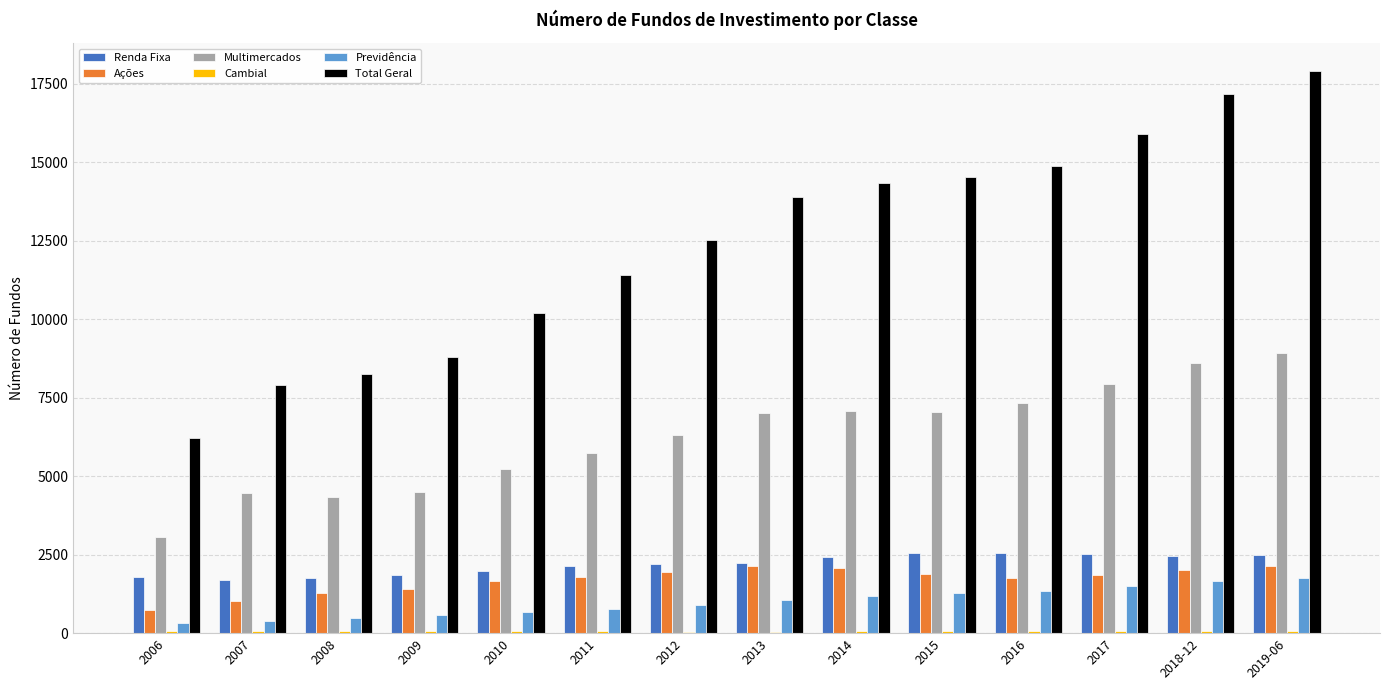

What is the sum of all Previdência values?

13919